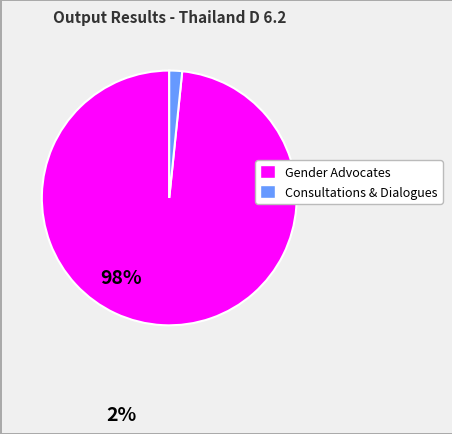

Is there any slice that represents more than half of the pie?

Yes